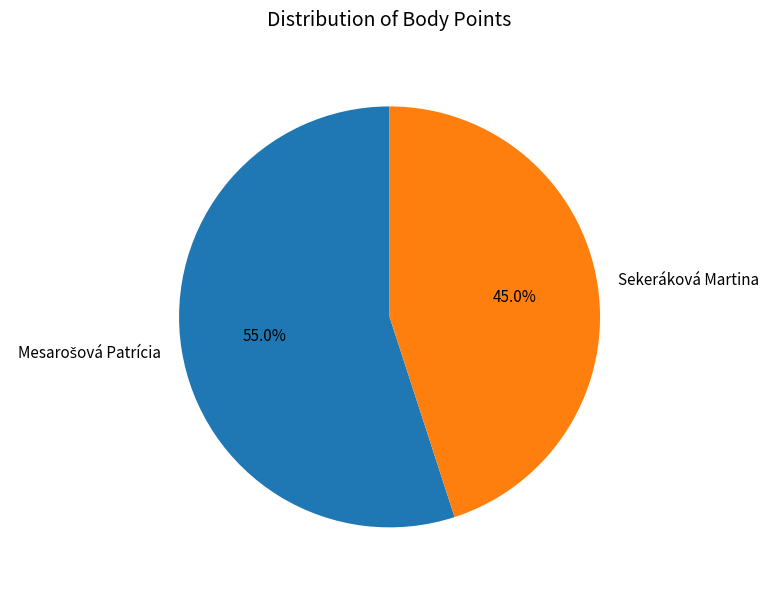

Which slice is the smallest?

Sekeráková Martina